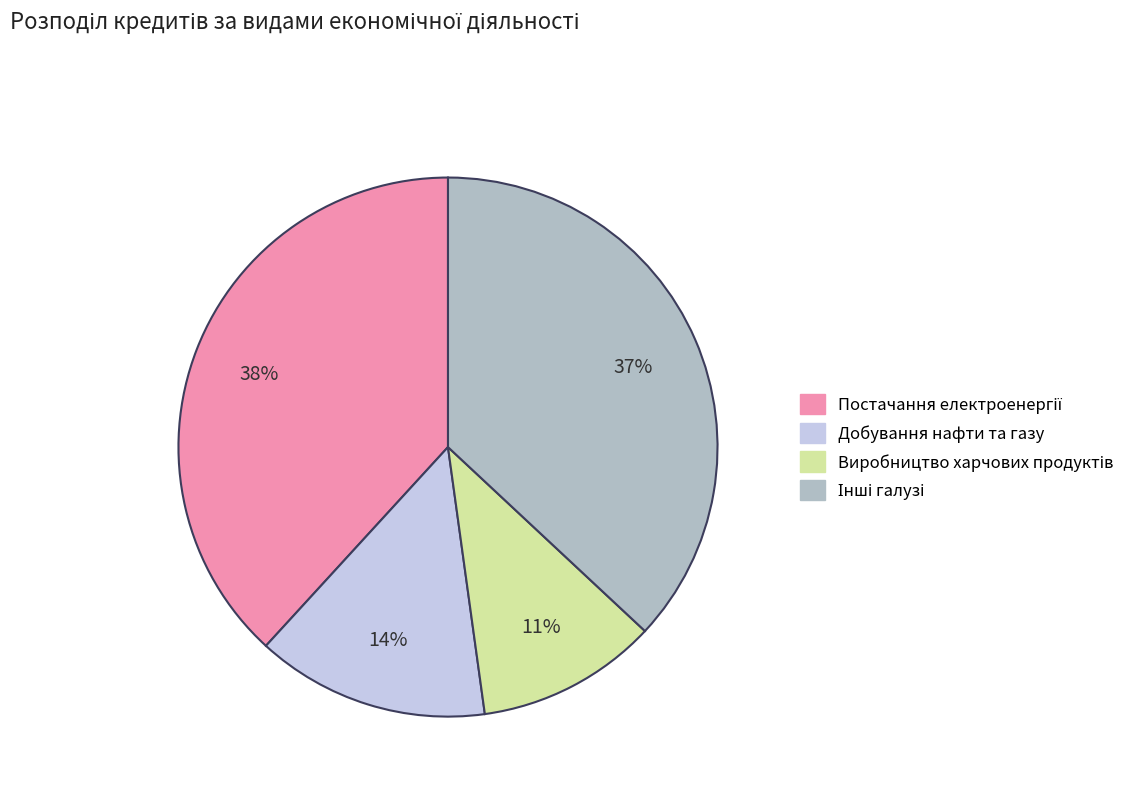

Count the number of slices in the pie.

4